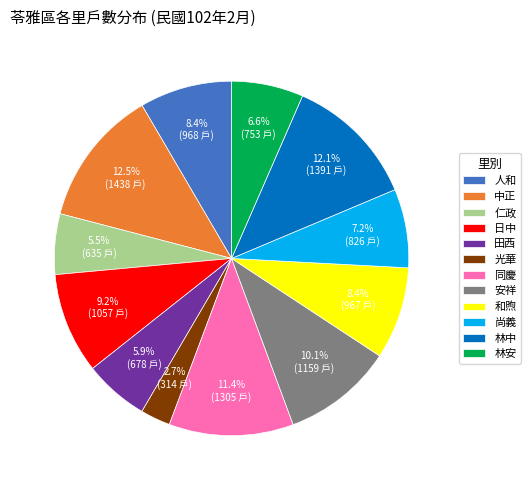

Does 光華 represent more than half of the total?

No